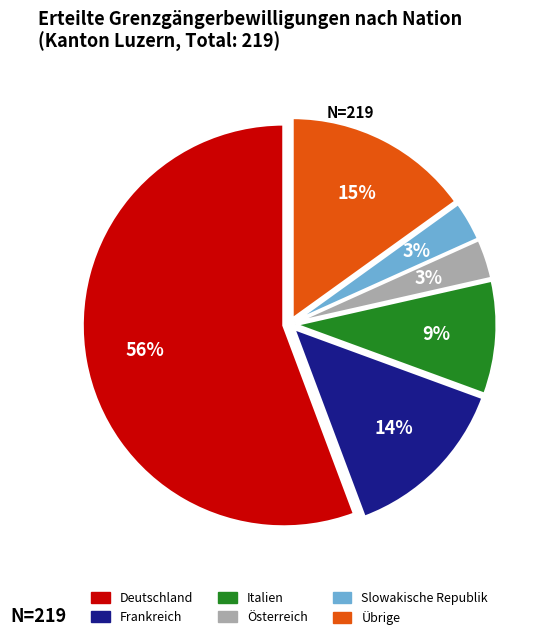

To the nearest percent, what is the difference between the largest and smallest slice percentages?

53%